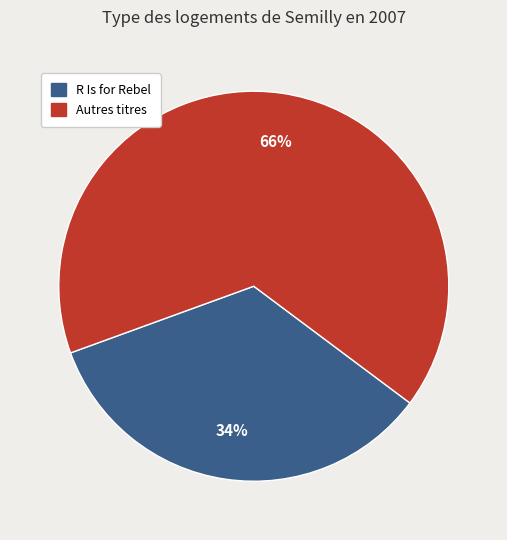

To the nearest percent, what is the average slice percentage?

50%